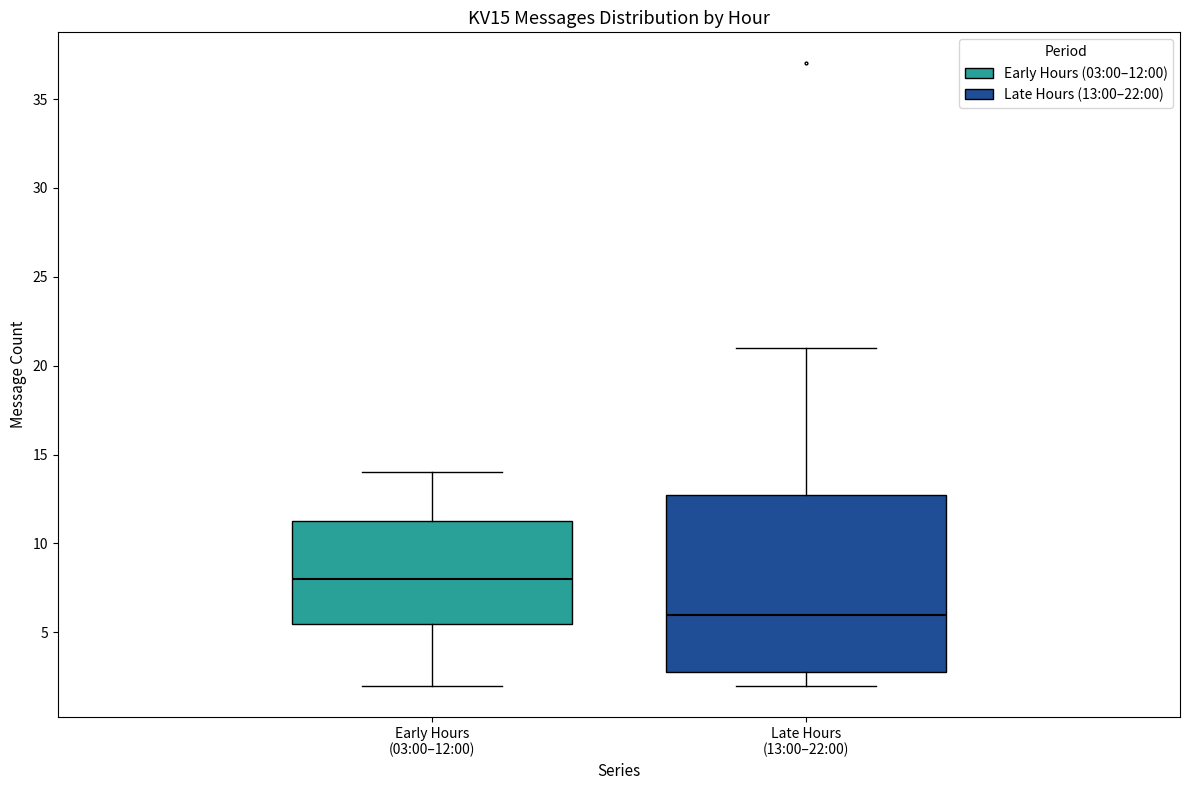

Reading left to right, read every box against the y-axis: the position of its median line, the range the box covers, and the ends of its whiskers. The values are not printed on the chart, so give them approximately, as read against the axis.

Early Hours (03:00–12:00): median 8.0, box 5.5 to 11.5, whiskers 2.0 to 14.0
Late Hours (13:00–22:00): median 6.0, box 3.0 to 13.0, whiskers 2.0 to 21.0